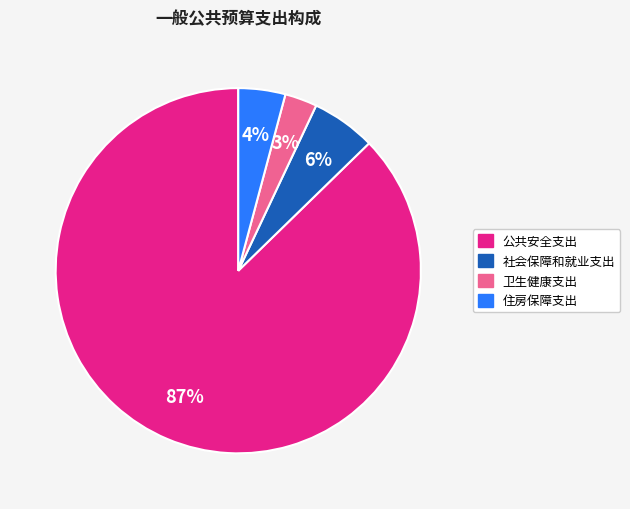

Approximately how many times larger is the value at 卫生健康支出 compared to 社会保障和就业支出?

0.5